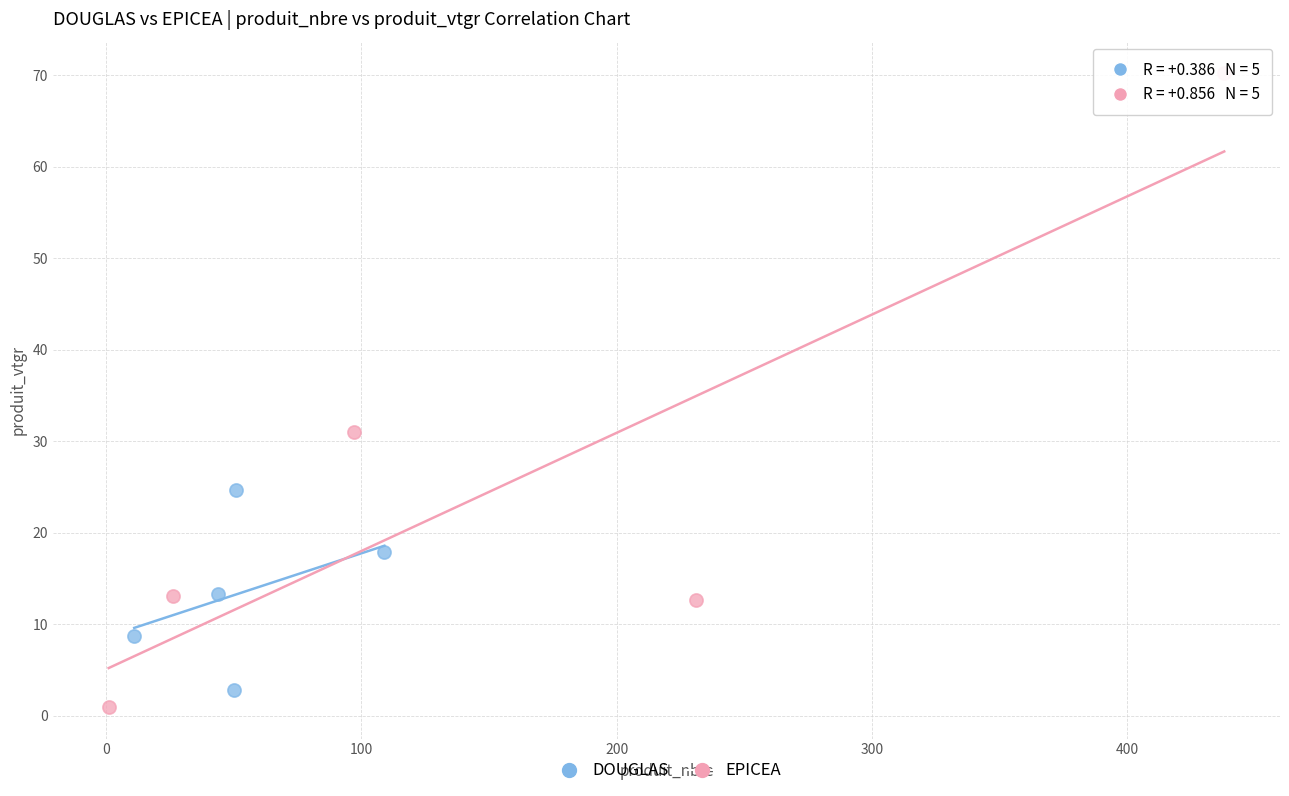

What are all the series names shown in the legend?

DOUGLAS, EPICEA